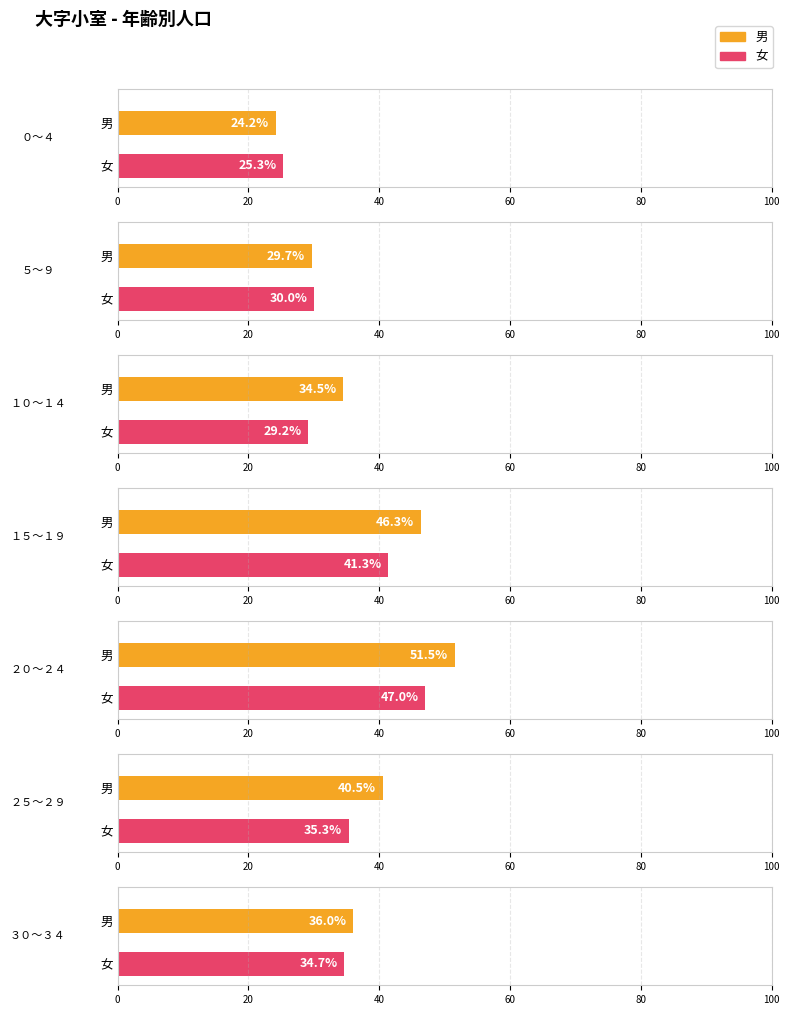

Which series has the widest spread of values?

男